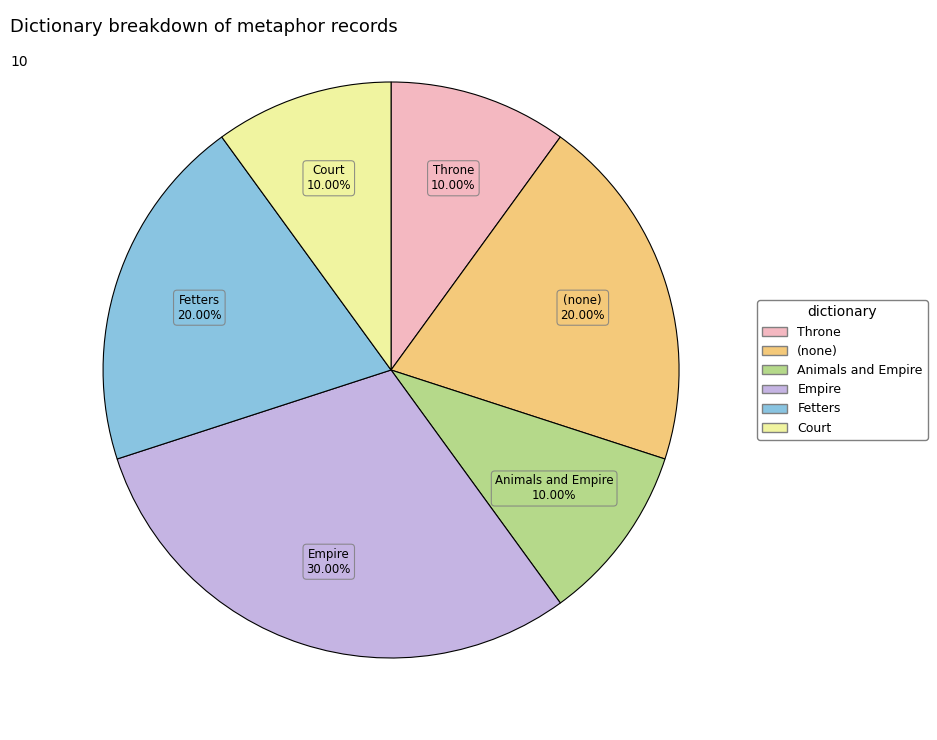

Is there a majority slice in this chart?

No